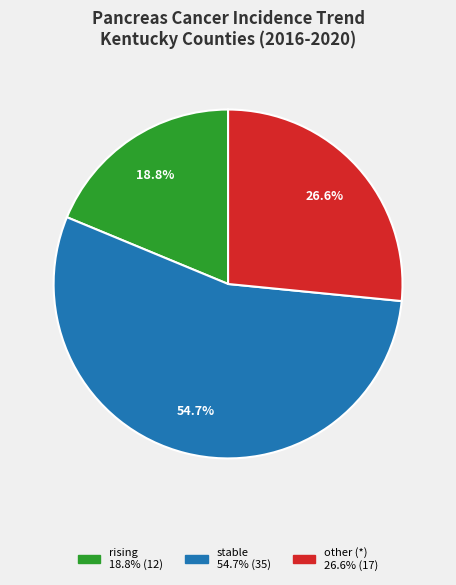

To the nearest percent, what is the average slice percentage?

33%